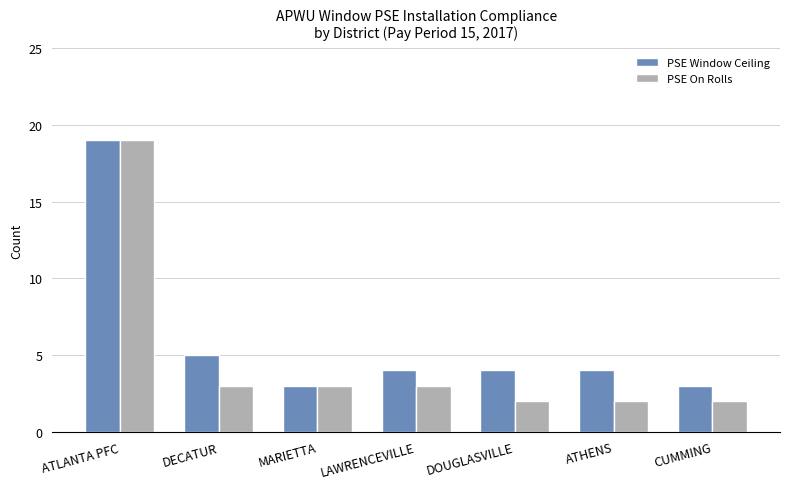

At which category is the sum across all series the highest?

ATLANTA PFC